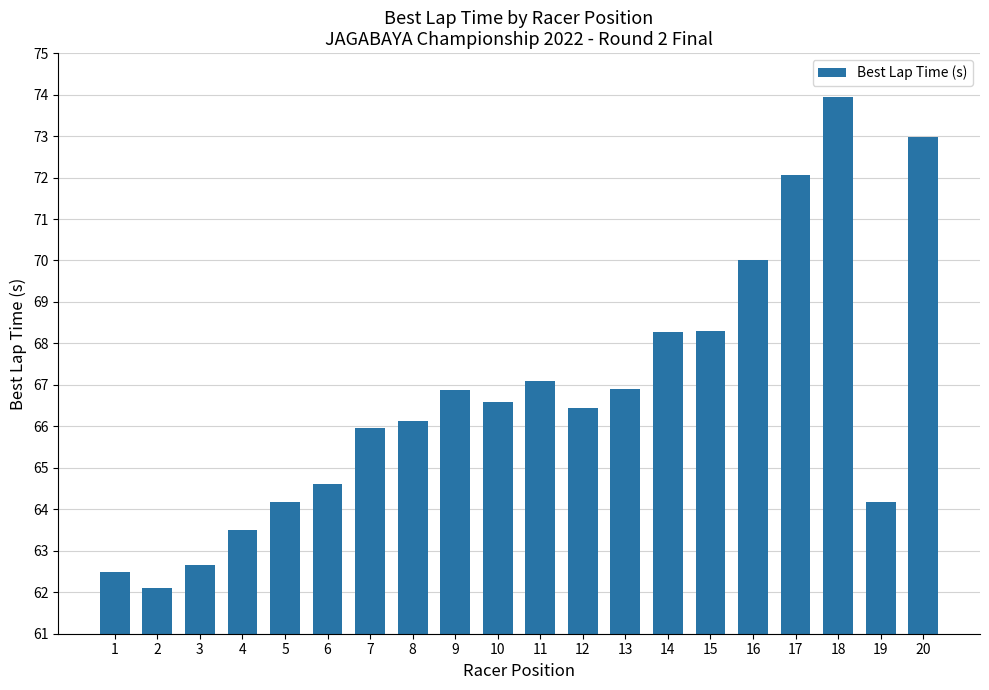

What is the sum of all values?

1335.3